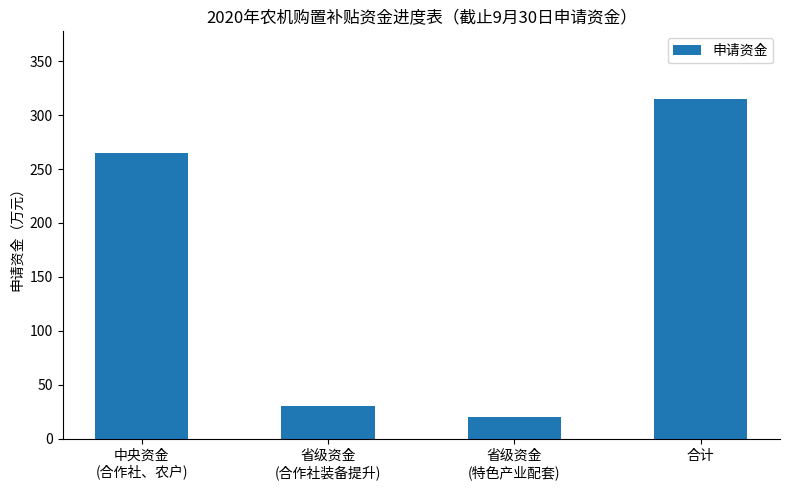

What is the approximate value at 中央资金
(合作社、农户)?

264.6